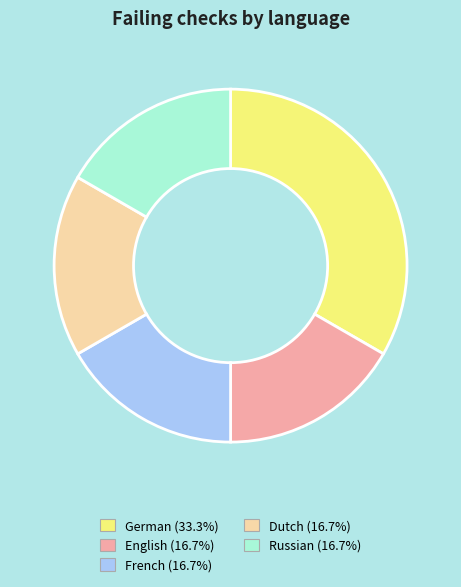

Is there a majority slice in this chart?

No